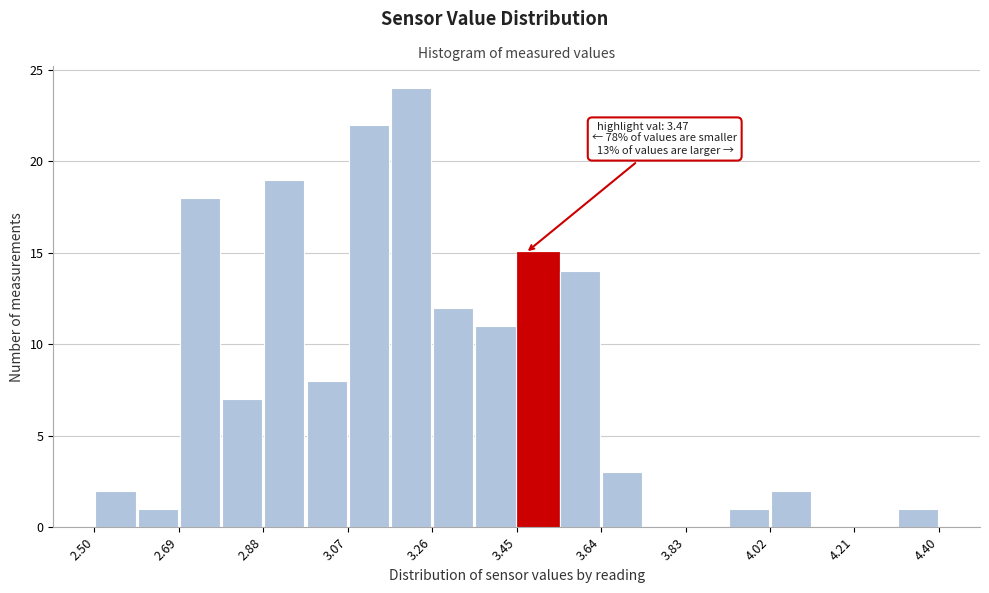

Over which range of the x-axis is the bar tallest?

3.165 to 3.260